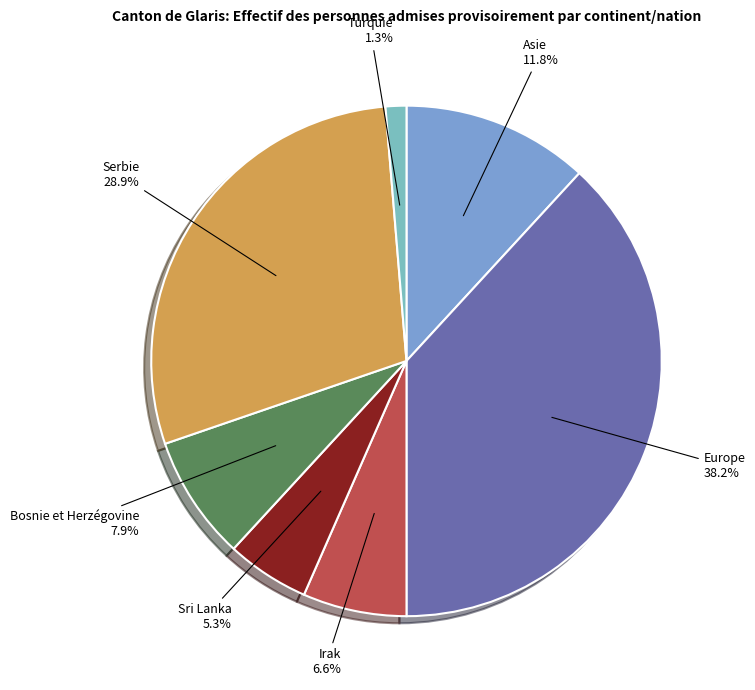

To the nearest percent, what percentage of the pie is Irak?

7%